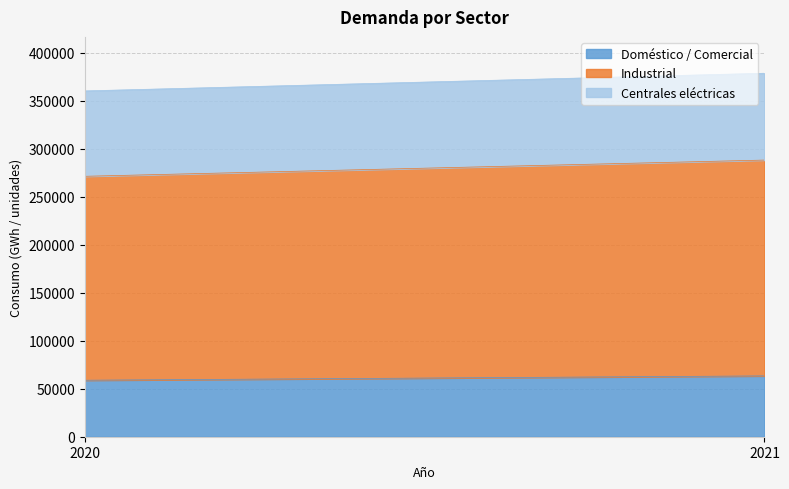

How many distinct data groups are displayed?

3